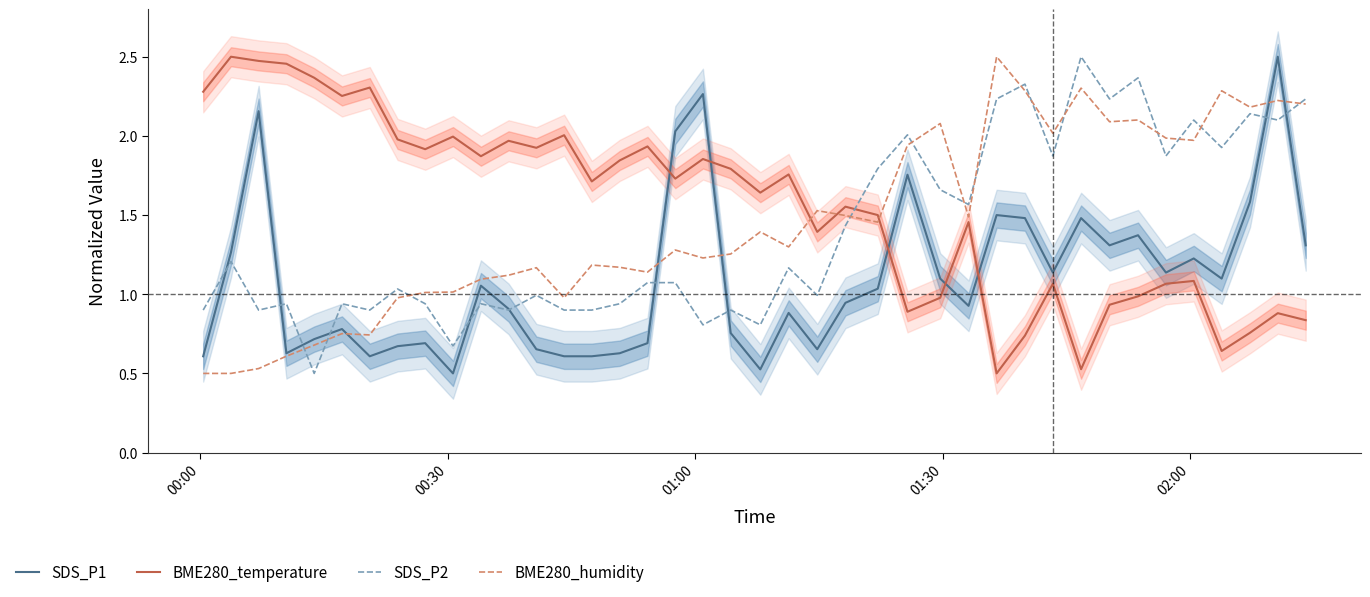

Count the number of categories in the chart.

40